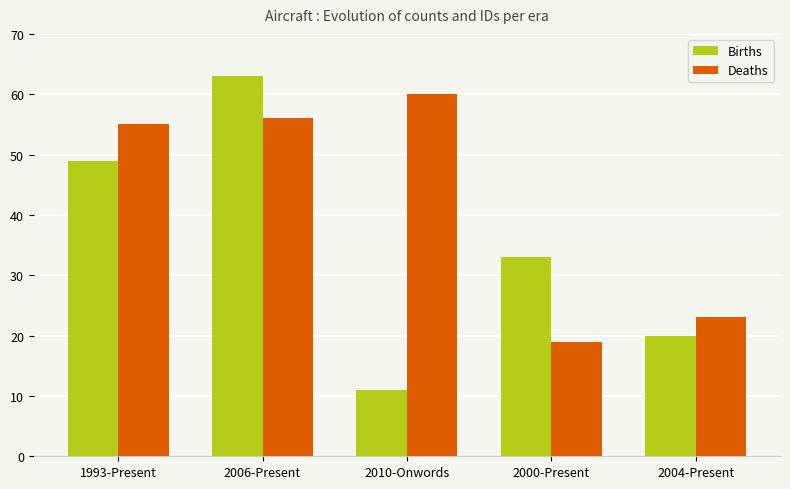

Is it true that Births equals 21 at 2006-Present?

False